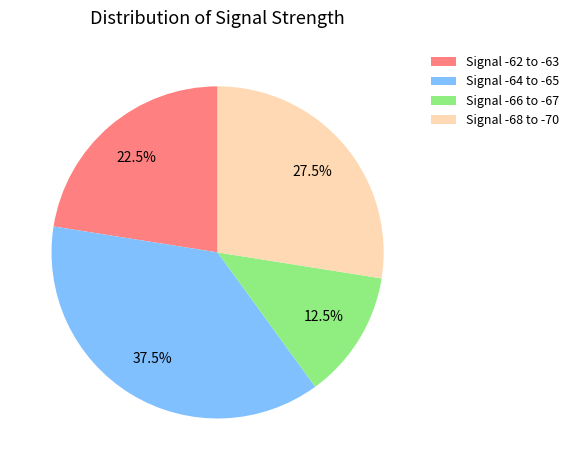

Count the number of slices in the pie.

4